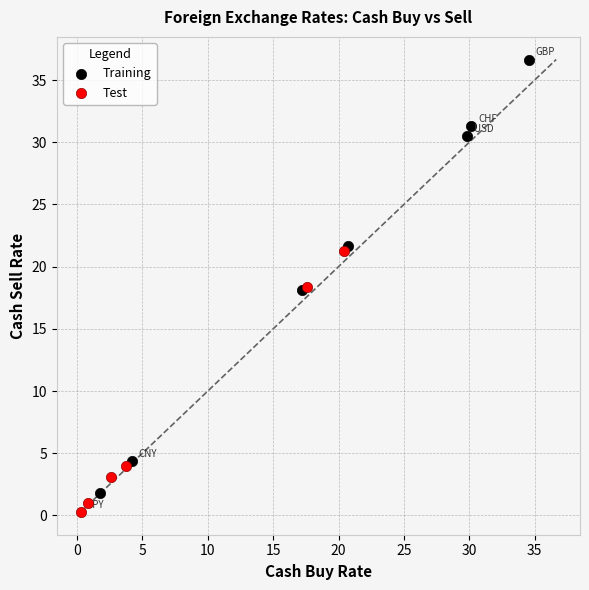

Which series reaches the maximum Y coordinate?

Training